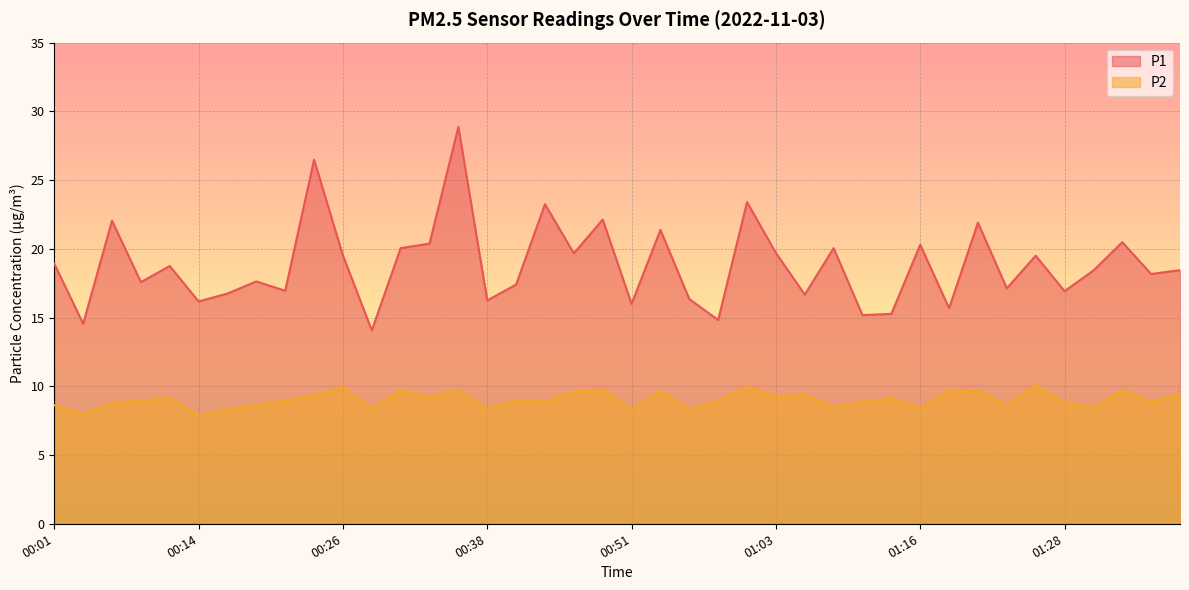

What is the difference between the P2 values at 01:38 and 00:16?

1.1